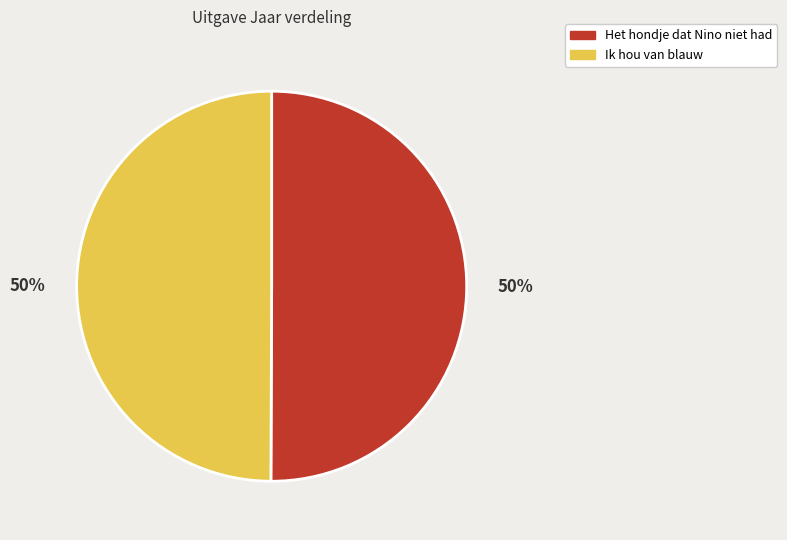

Do Ik hou van blauw and Het hondje dat Nino niet had together represent more than half of the pie?

Yes